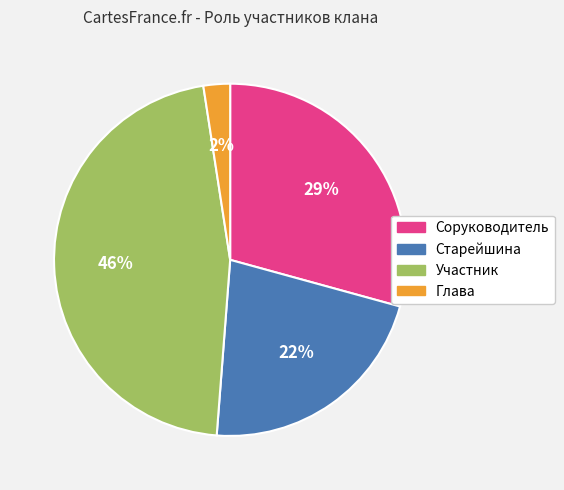

Between Соруководитель and Глава, which is larger?

Соруководитель